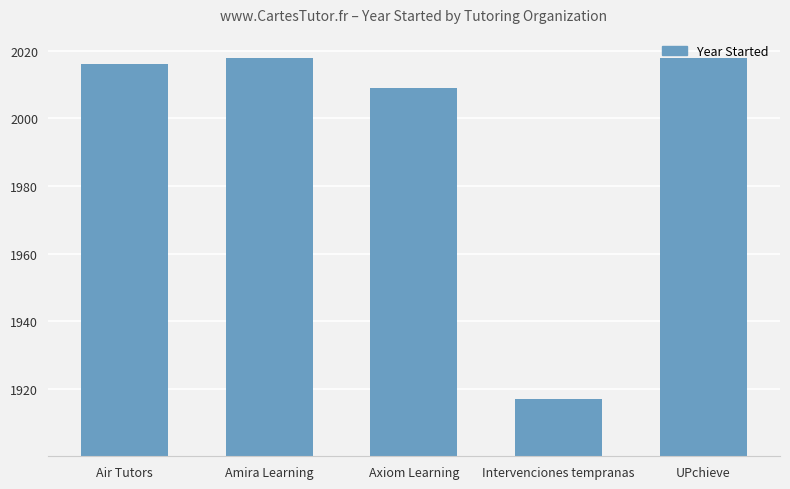

What position from the left is Axiom Learning?

3